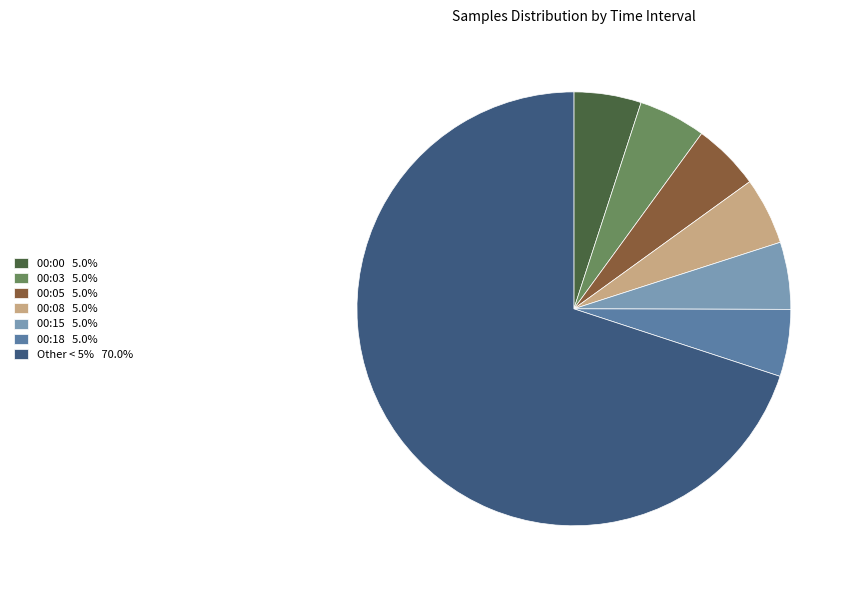

Do 00:05 5.0% and 00:00 5.0% together represent more than half of the pie?

No